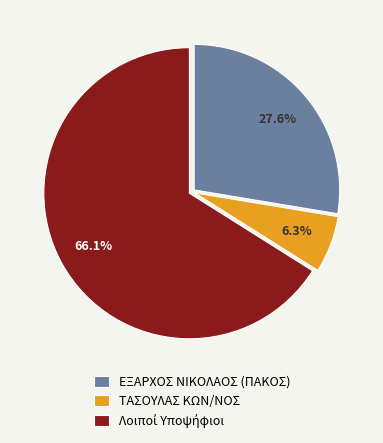

To the nearest percent, what portion does ΤΑΣΟΥΛΑΣ ΚΩΝ/ΝΟΣ represent?

6%